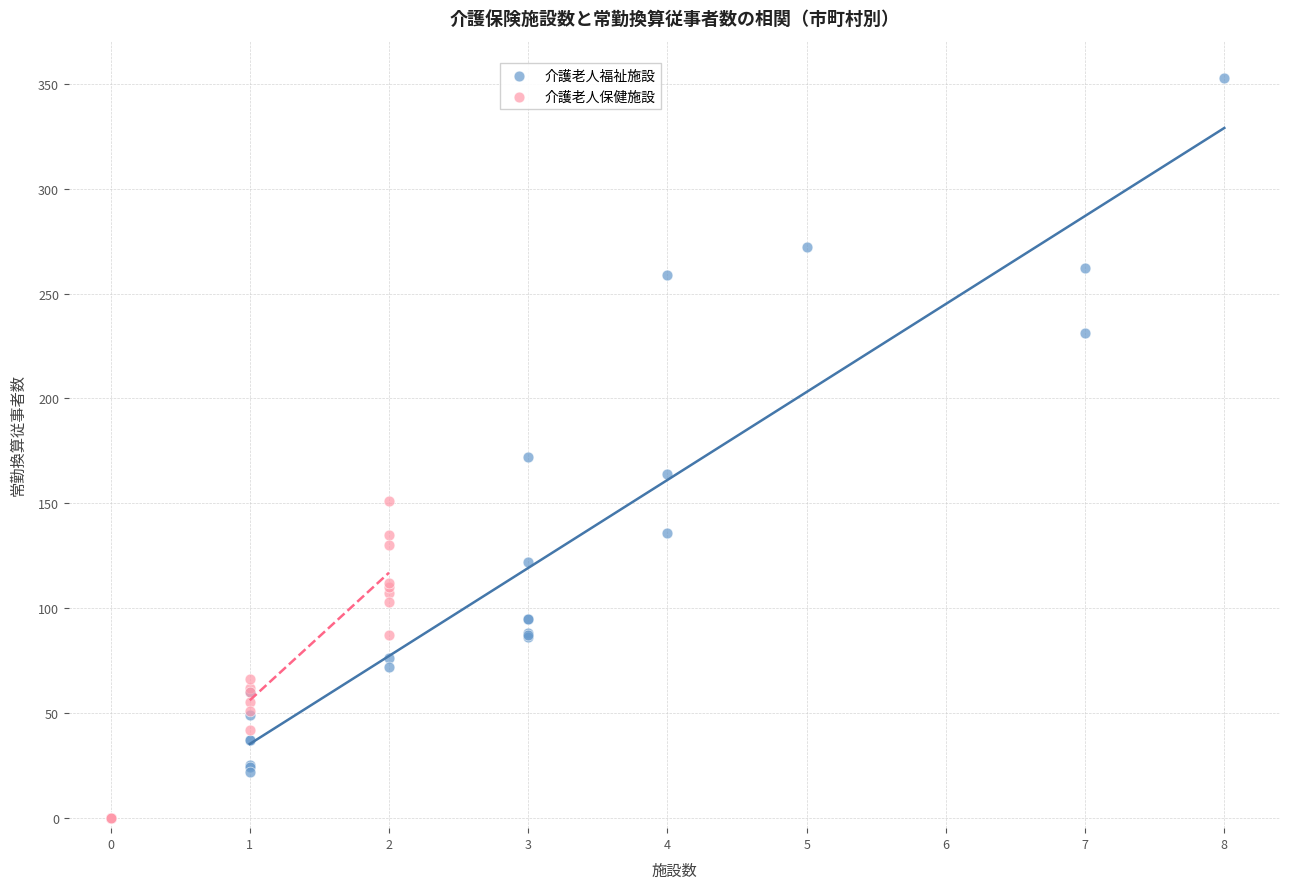

Which series has the largest Y range (max minus min)?

介護老人福祉施設